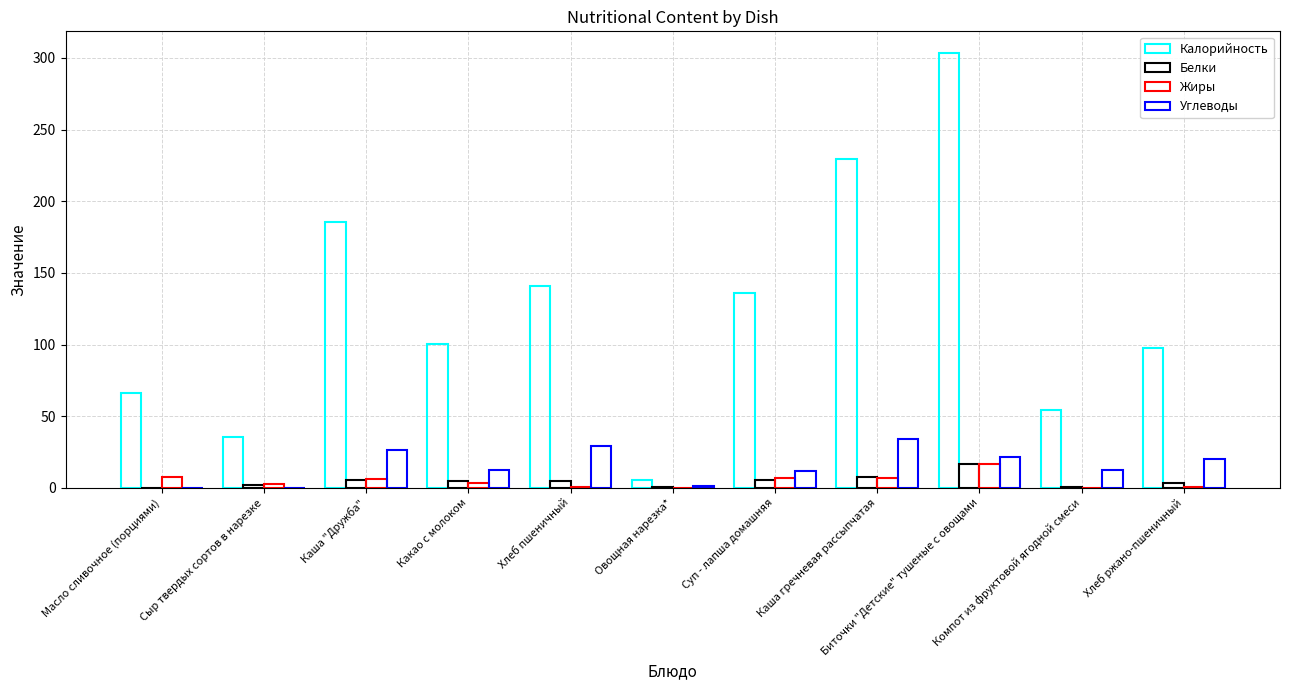

What is the sum of all Жиры values?

52.3